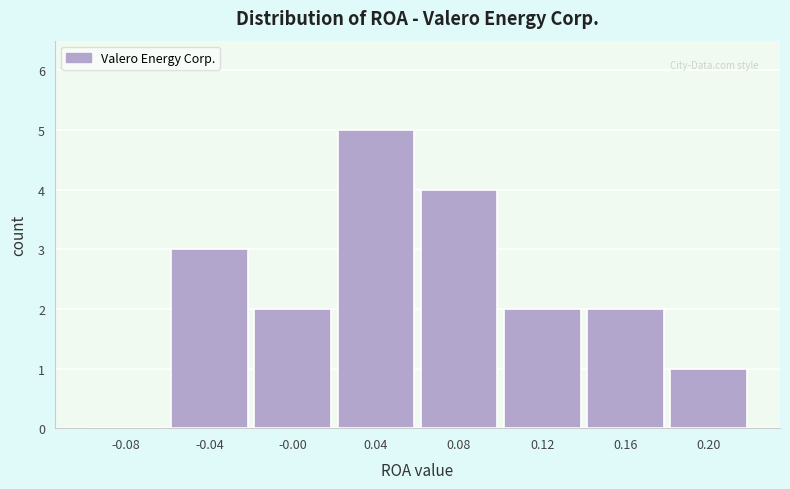

Reading left to right, transcribe this chart: for each bar, give the range it covers on the x-axis and its height. The values are not printed on the chart, so give them approximately, as read against the axis.

-0.10 to -0.06: 0
-0.06 to -0.02: 3
-0.02 to 0.02: 2
0.02 to 0.06: 5
0.06 to 0.10: 4
0.10 to 0.14: 2
0.14 to 0.18: 2
0.18 to 0.22: 1